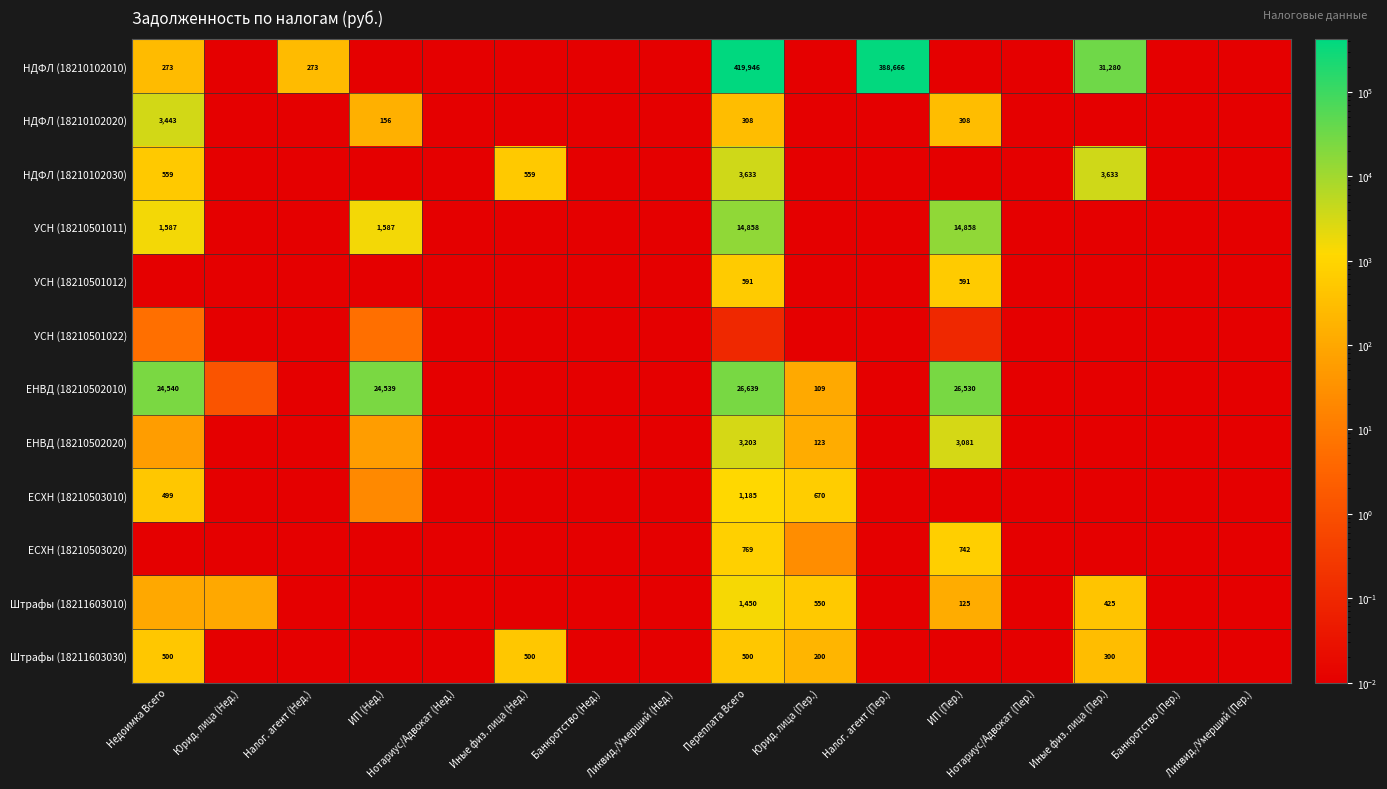

Where is НДФЛ (18210102010) nearest to the value 209972?

Иные физ. лица (Пер.)